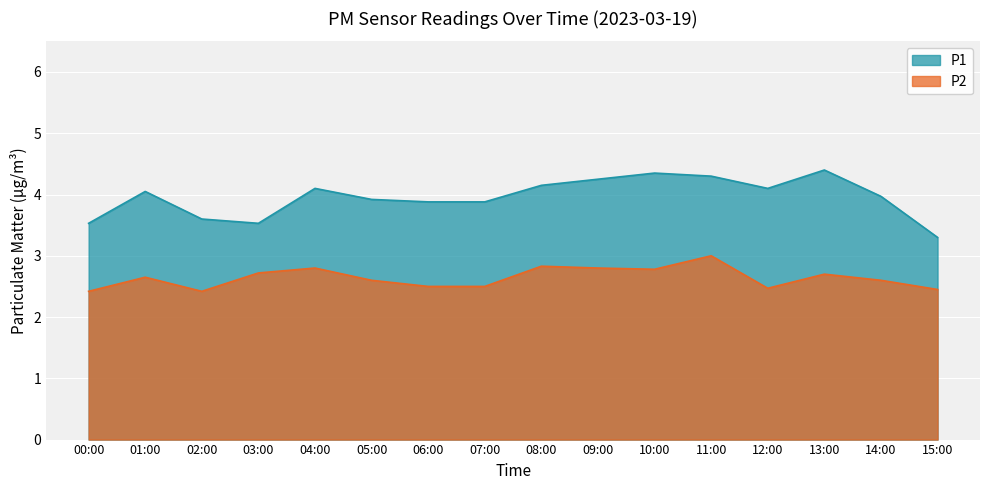

How many values in the P1 series are below 4?

8